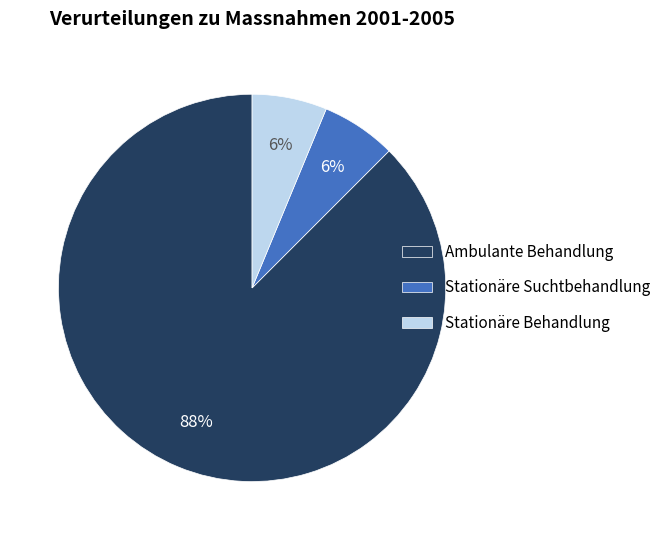

Count the number of slices in the pie.

3